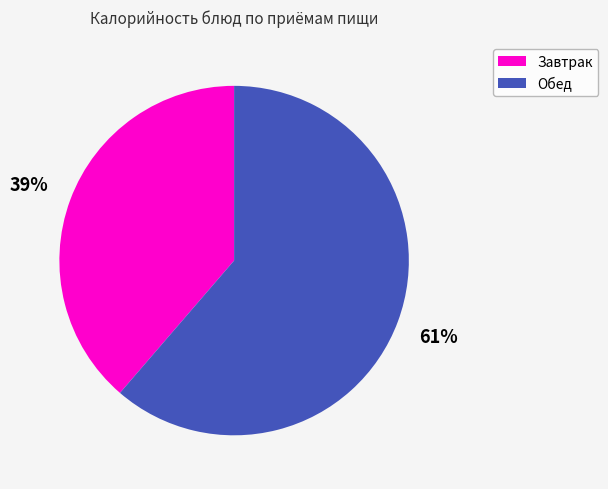

Does any single category account for the majority?

Yes